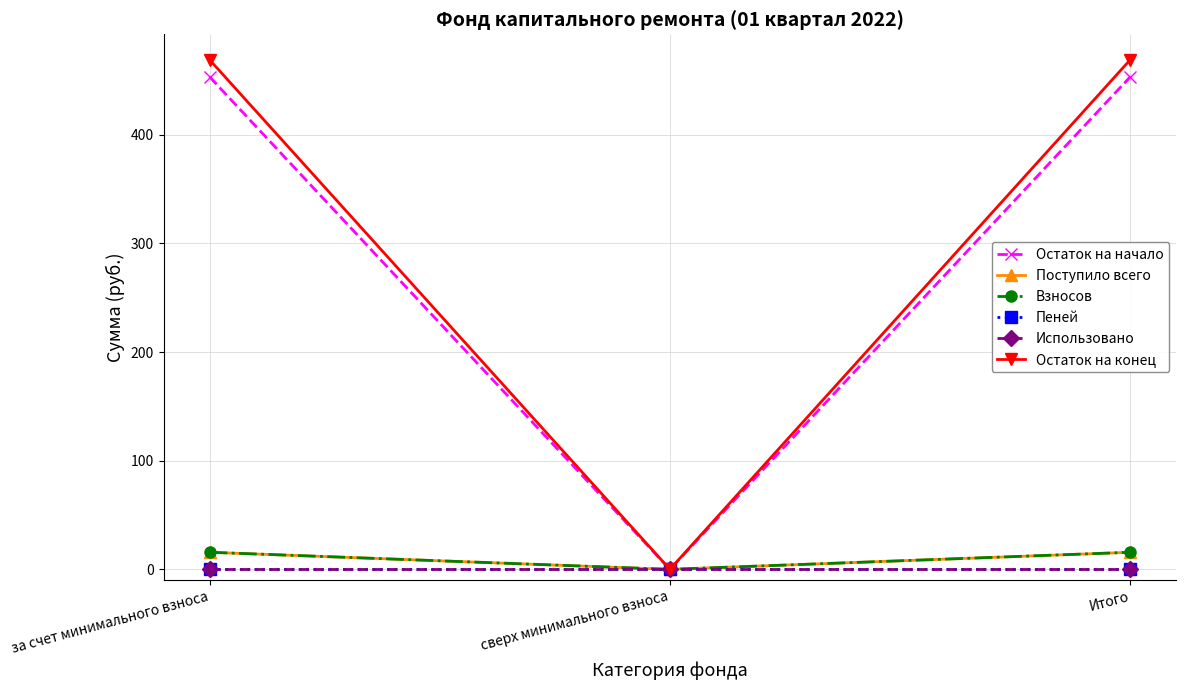

Is this an area chart (filled region under the line)?

No